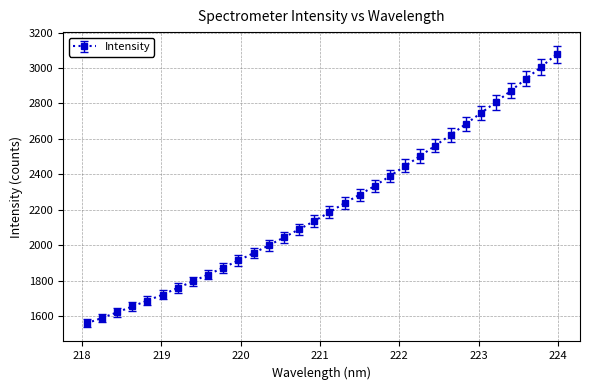

What is the difference between the second highest and second lowest values?

1417.7